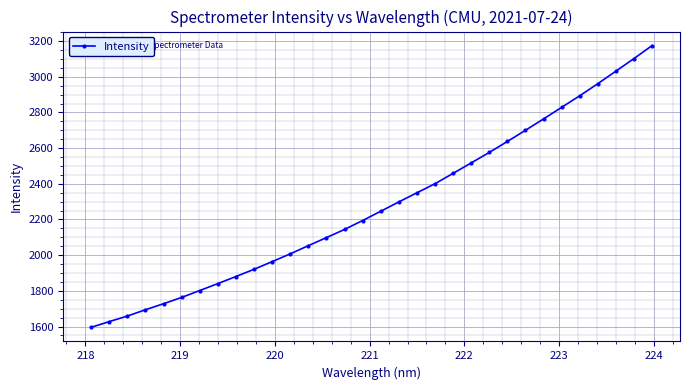

What is the difference between the maximum and second lowest values?

1547.1